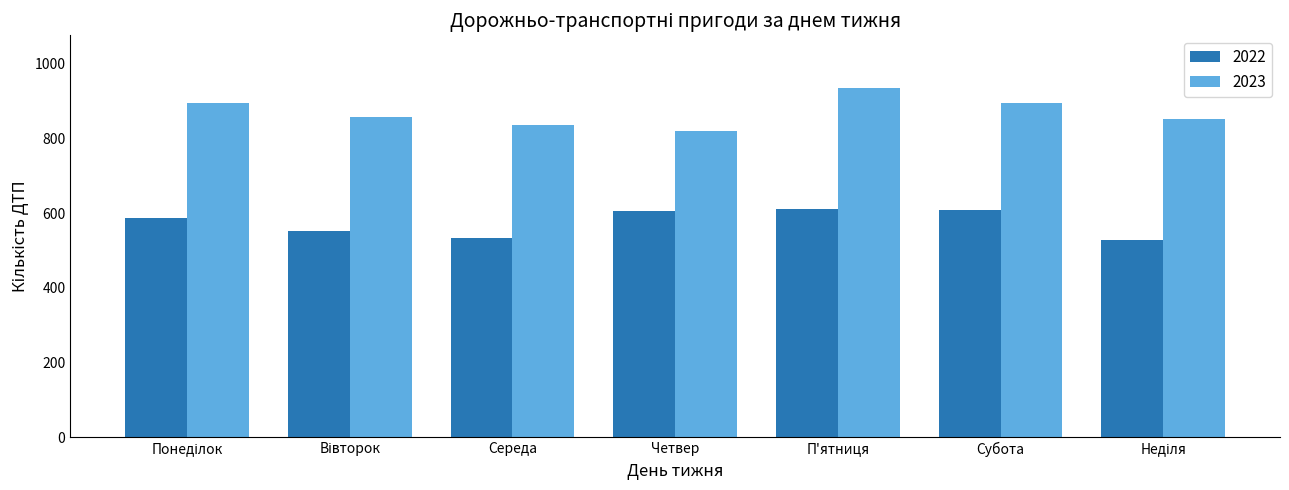

List the series in order of their overall mean, lowest first.

2022, 2023